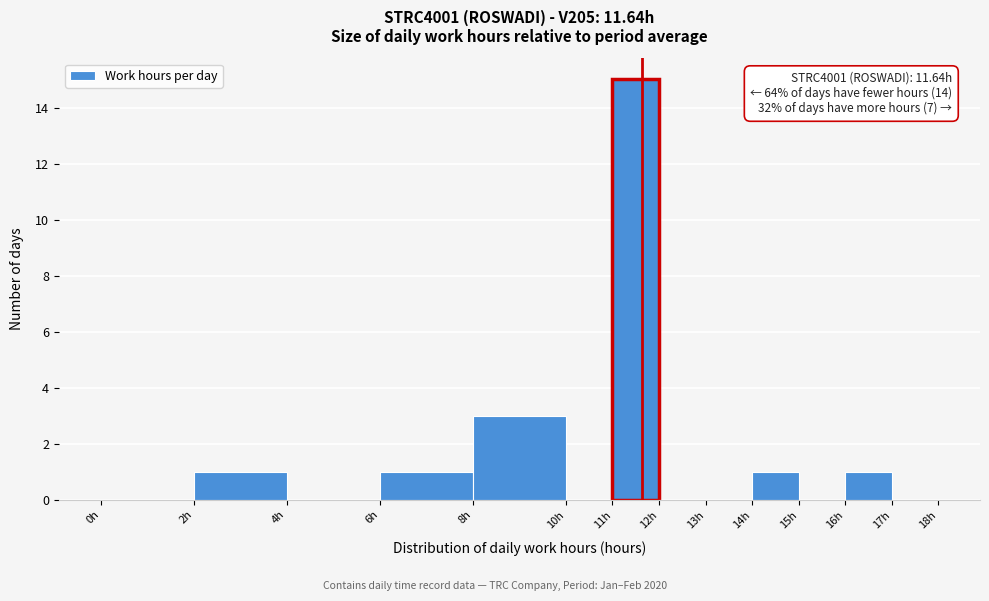

Over which range of the x-axis is the bar tallest?

11 to 12